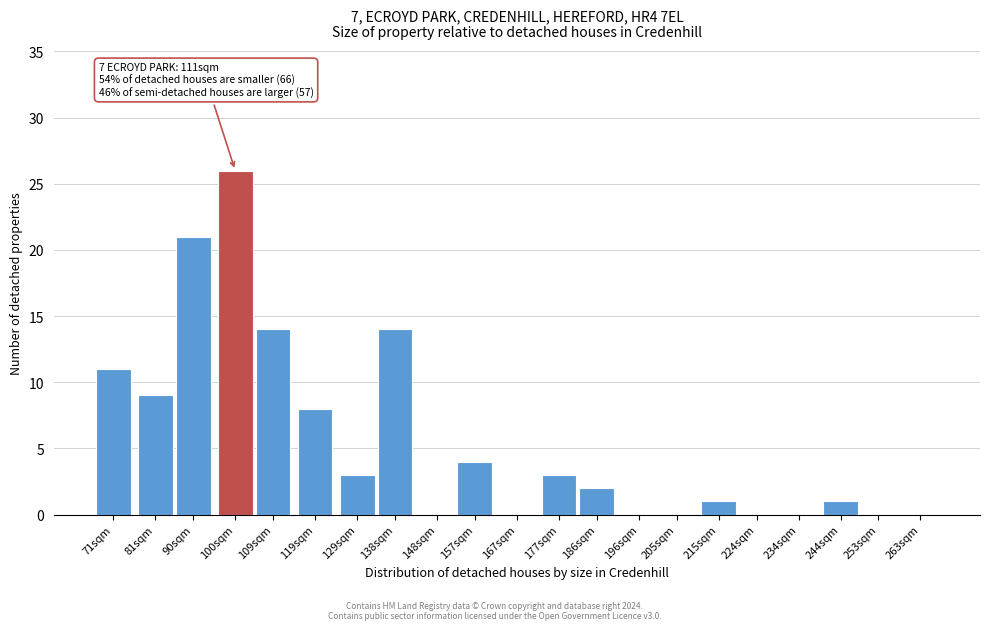

Reading right to left, transcribe all the data shown in this chart.

263sqm=0	253sqm=0	244sqm=1	234sqm=0	224sqm=0	215sqm=1	205sqm=0	196sqm=0	186sqm=2	177sqm=3	167sqm=0	157sqm=4	148sqm=0	138sqm=14	129sqm=3	119sqm=8	109sqm=14	100sqm=26	90sqm=21	81sqm=9	71sqm=11